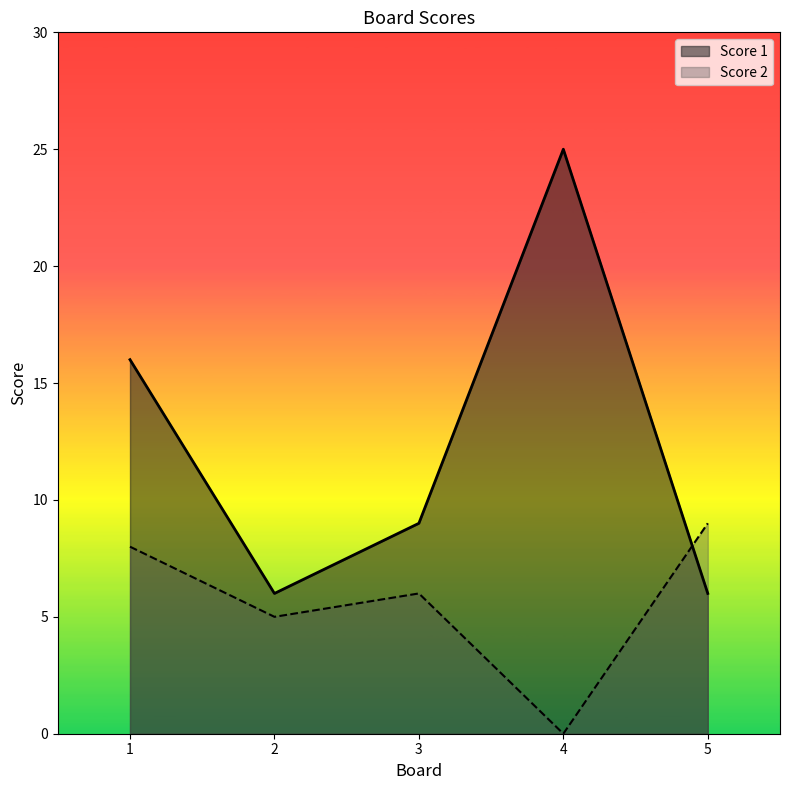

What is the total value across all series at 4?

25